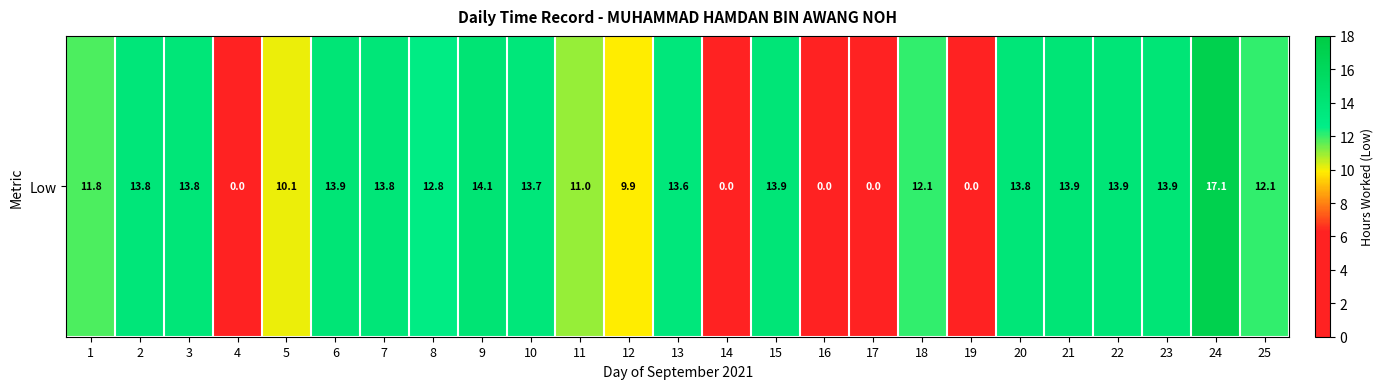

Approximately how many times larger is the value at 1 compared to 9?

0.8